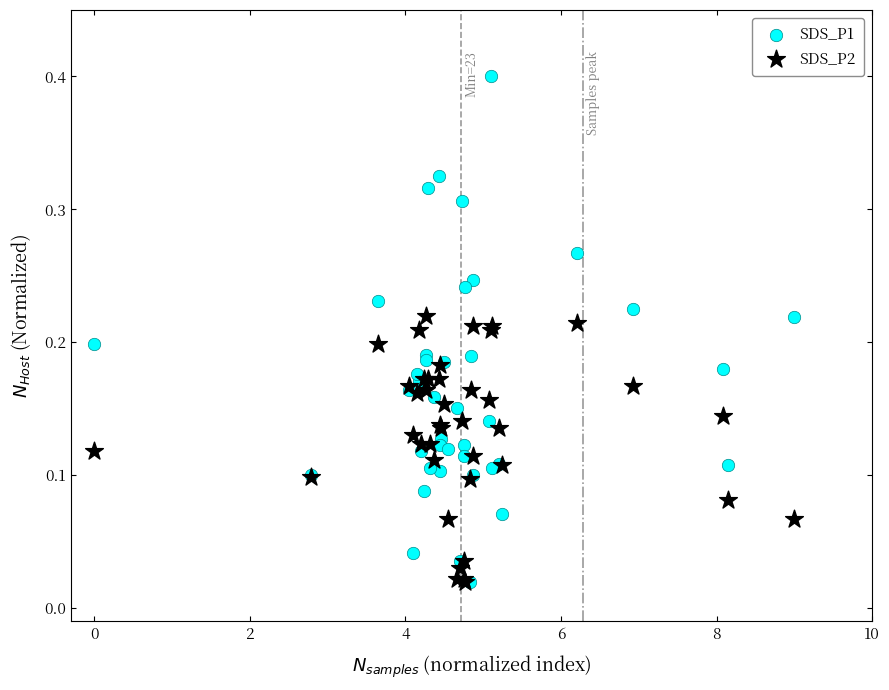

Which series reaches the maximum Y coordinate?

SDS_P1